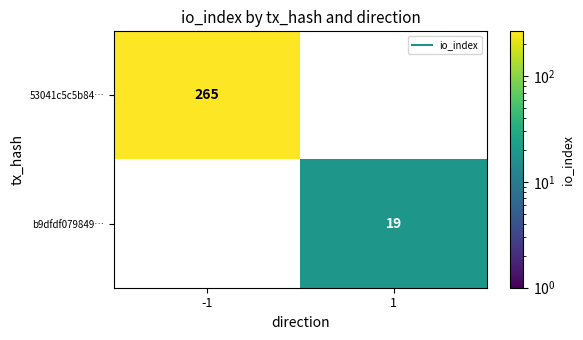

At which label is 53041c5c5b84… closest to 265?

-1